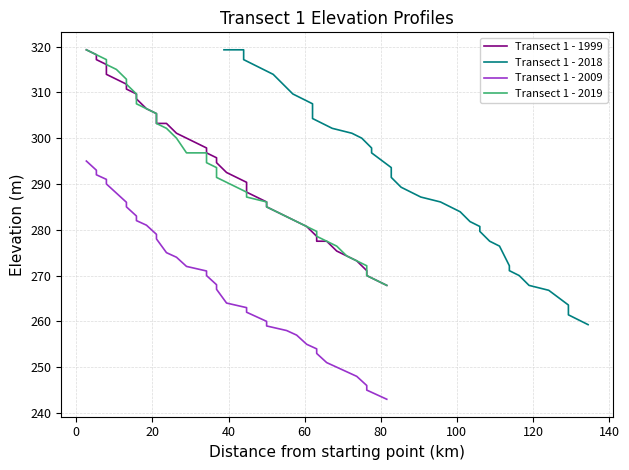

Rank the series by their maximum value, from highest to lowest.

Transect 1 - 1999, Transect 1 - 2018, Transect 1 - 2019, Transect 1 - 2009